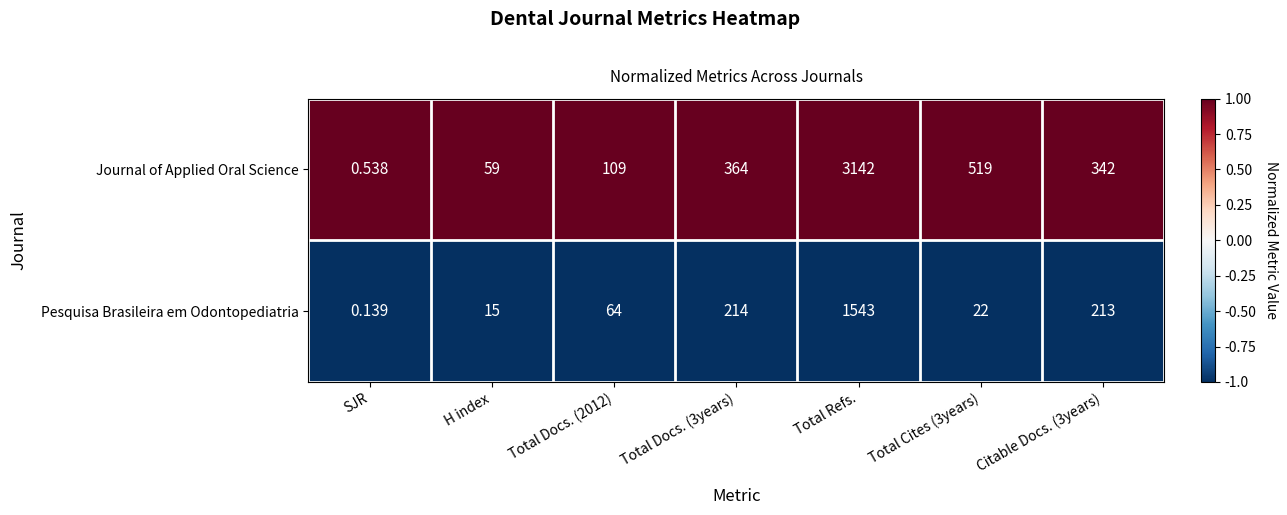

Which category has the highest value in the Journal of Applied Oral Science series?

Total Refs.